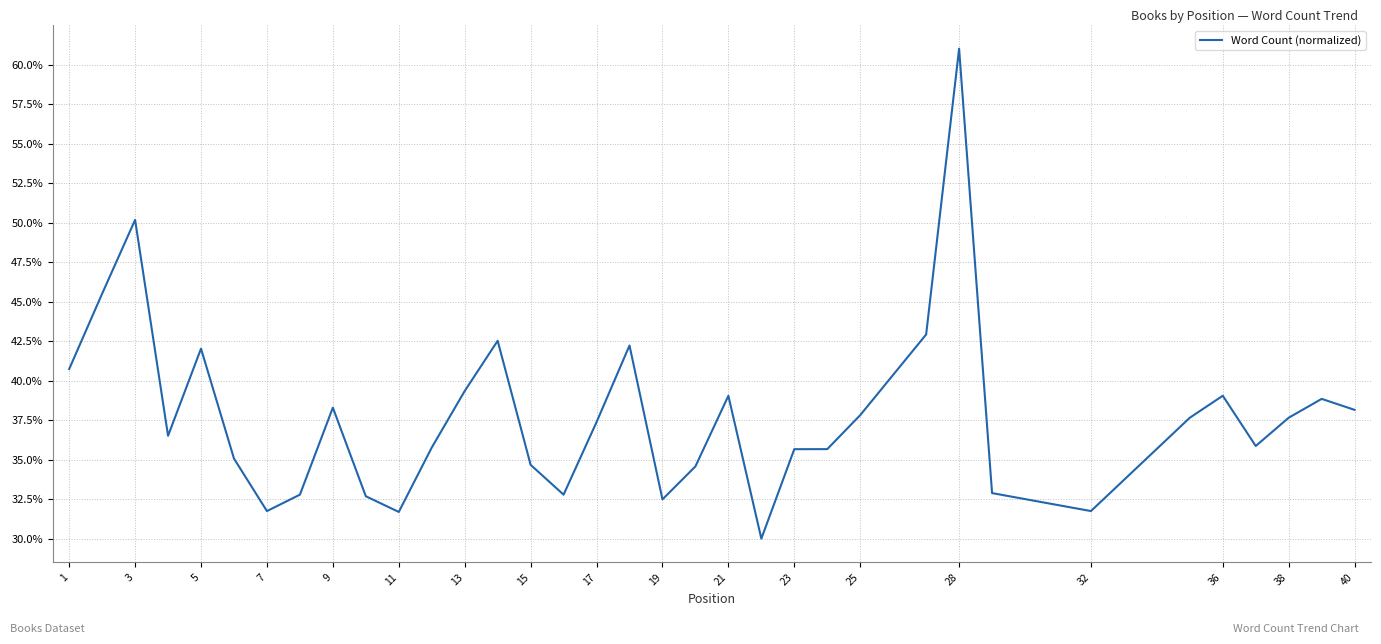

Does the chart have visible grid lines?

Yes